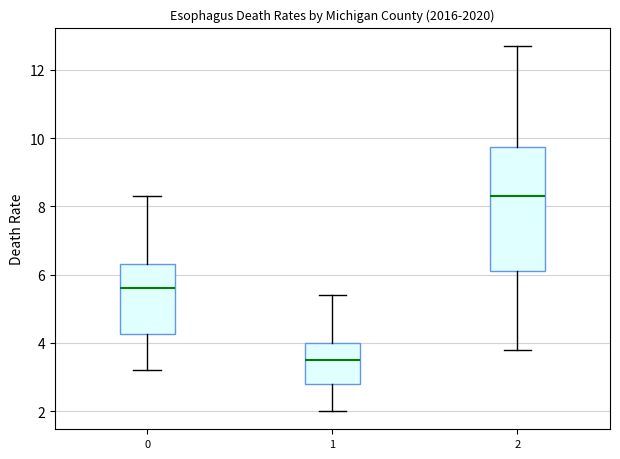

Reading left to right, read every box against the y-axis: the position of its median line, the range the box covers, and the ends of its whiskers. The values are not printed on the chart, so give them approximately, as read against the axis.

0: median 5.6, box 4.2 to 6.4, whiskers 3.2 to 8.4
1: median 3.6, box 2.8 to 4.0, whiskers 2.0 to 5.4
2: median 8.4, box 6.2 to 9.8, whiskers 3.8 to 12.8